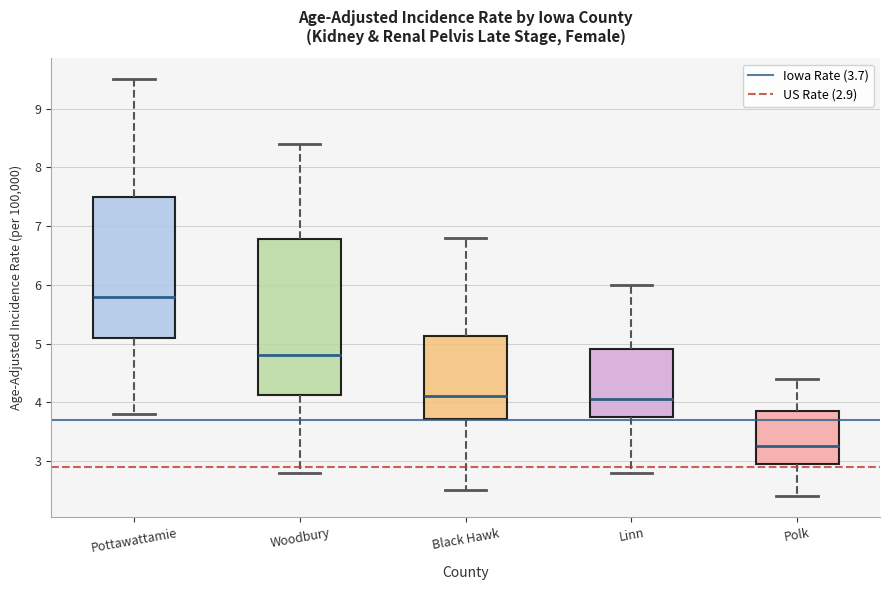

Where is the upper edge of the box for Black Hawk on the y-axis? The values are not printed on the chart, so give them approximately, as read against the axis.

5.1